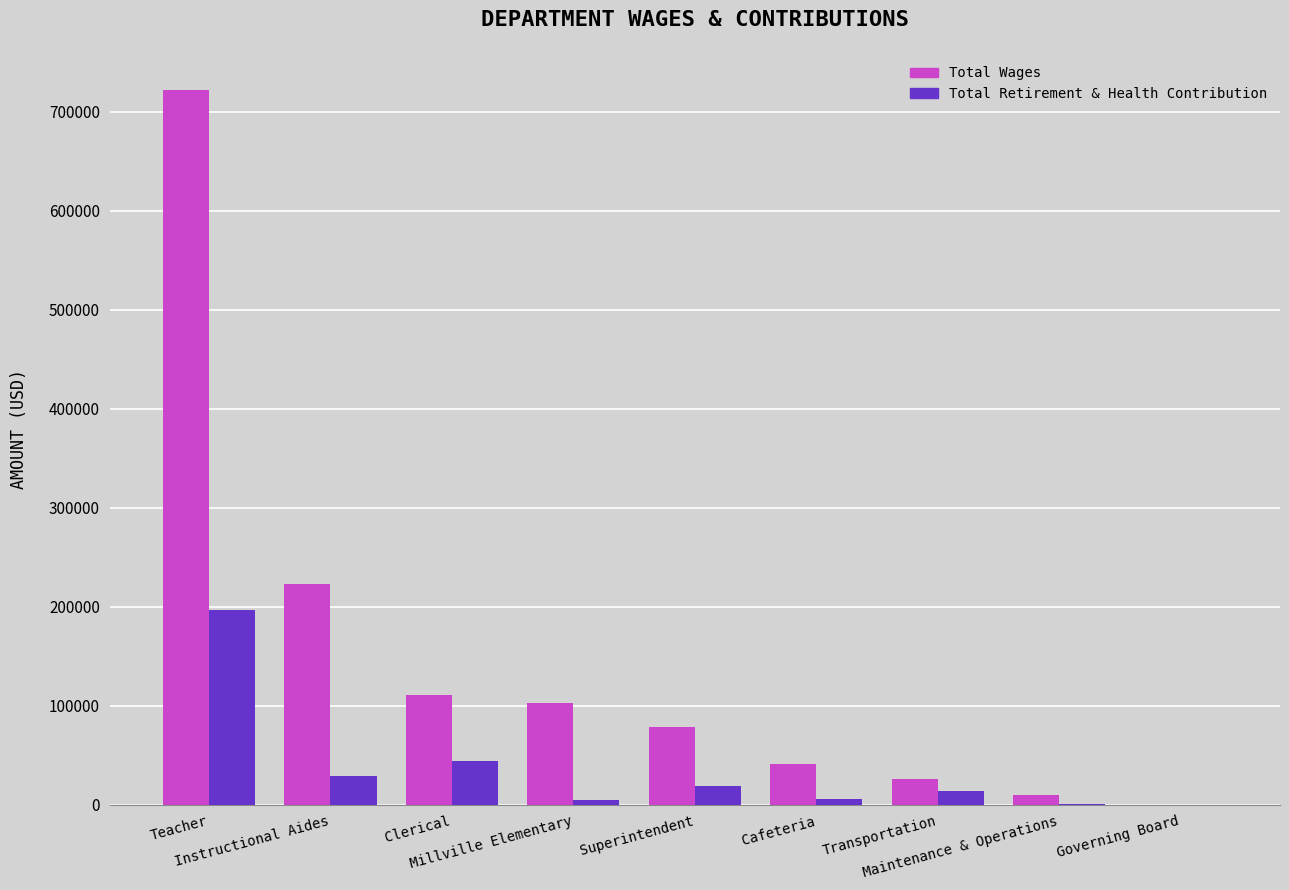

How many data points does each series have?

9